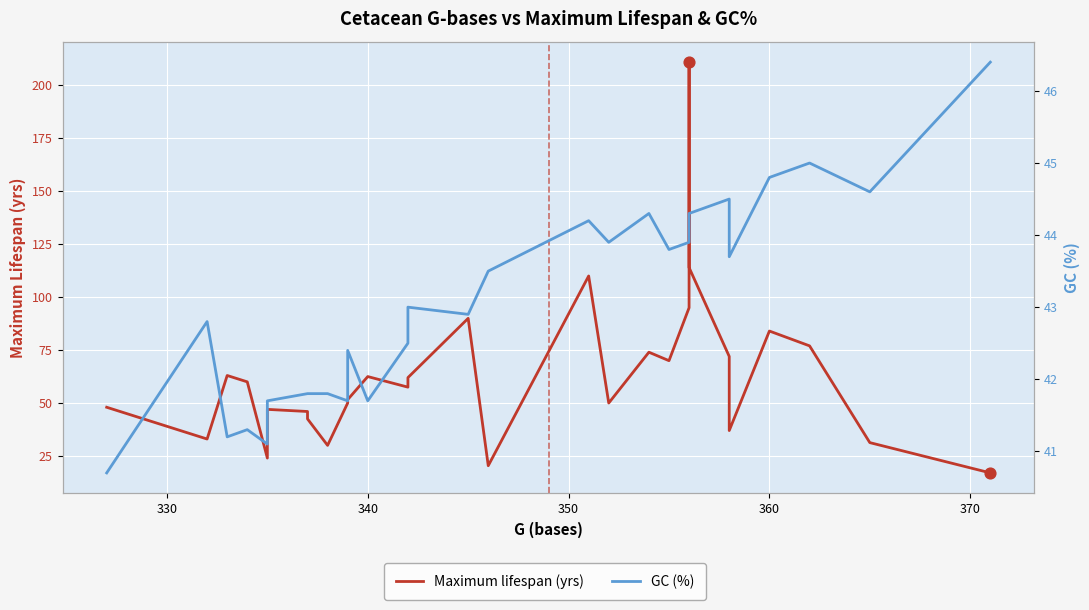

Which series reaches the minimum Y coordinate?

Maximum lifespan (yrs)